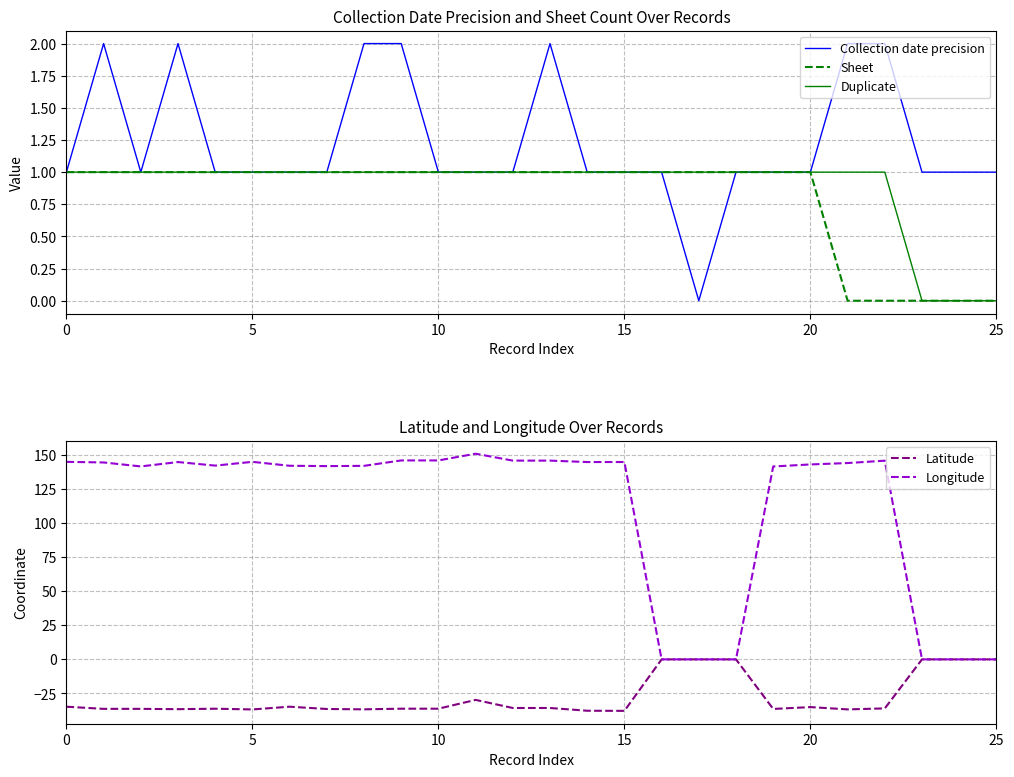

Which series has the largest range (max minus min)?

Longitude